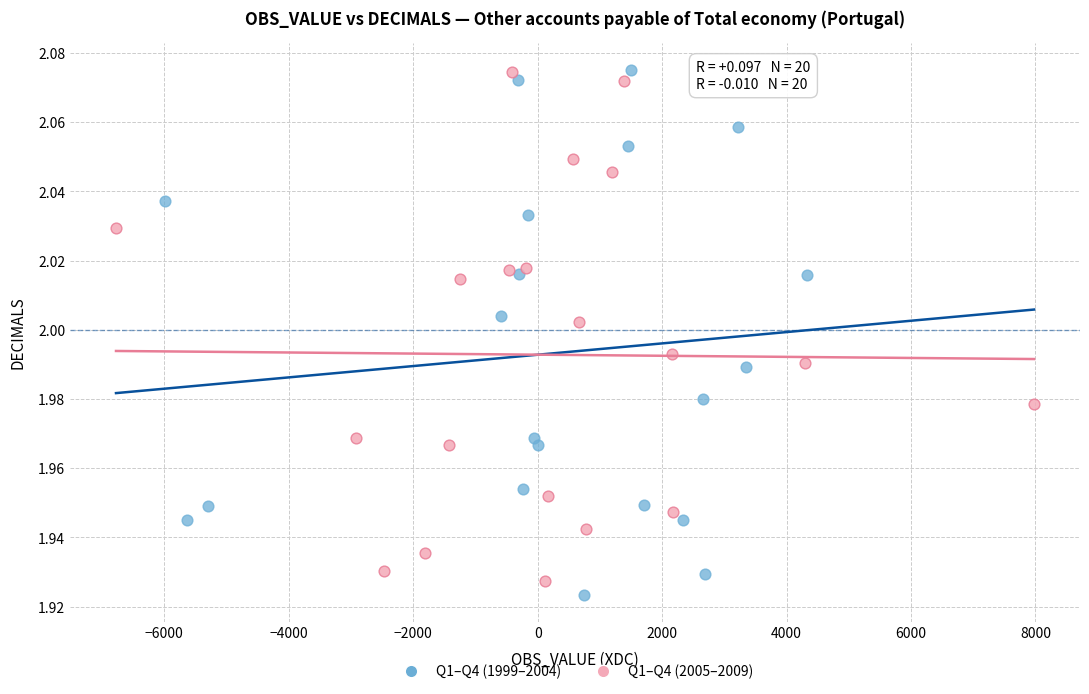

What are all the series names shown in the legend?

Q1–Q4 (1999–2004), Q1–Q4 (2005–2009)